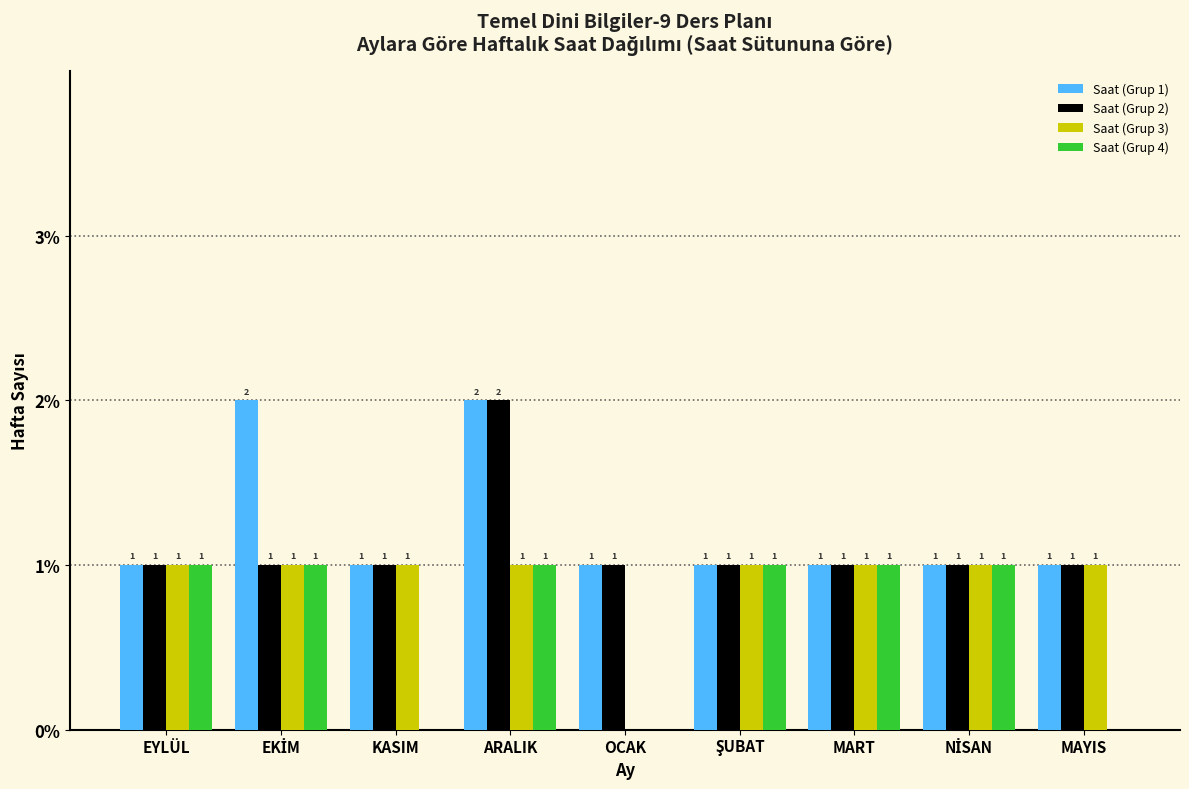

At which category is the sum across all series the highest?

ARALIK